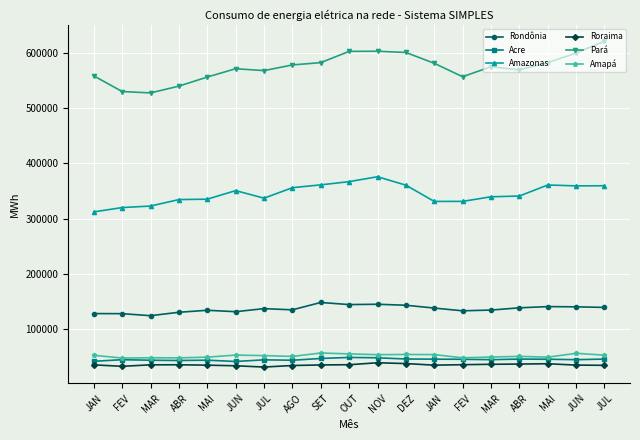

How many lines are shown in the chart?

6